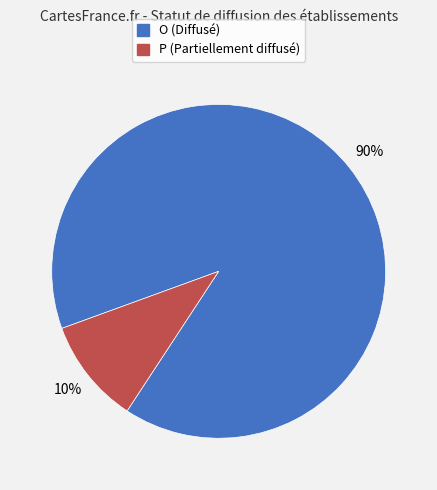

Is P the majority of the pie?

No